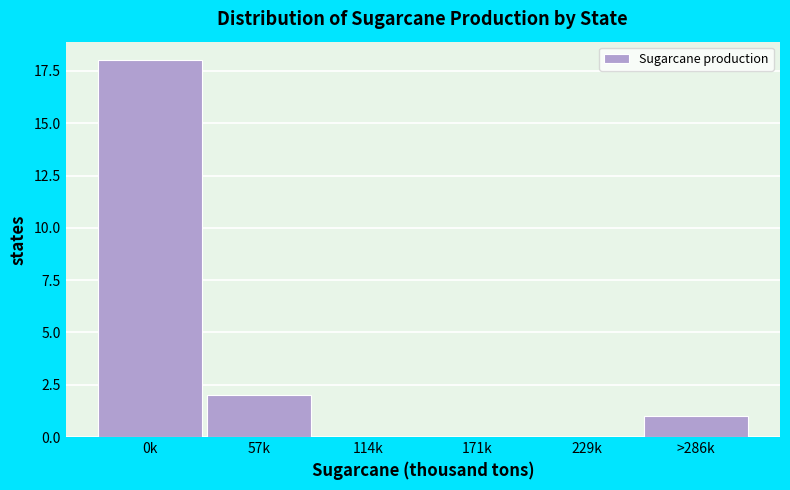

Reading left to right, extract all data points from this chart.

0k=18	57k=2	114k=0	171k=0	229k=0	>286k=1